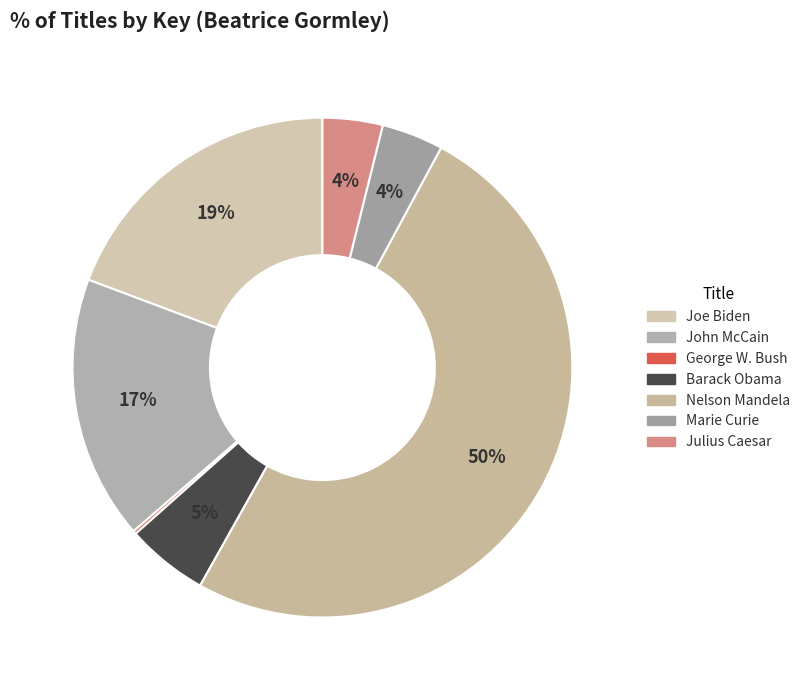

How many slices are in this pie chart?

7